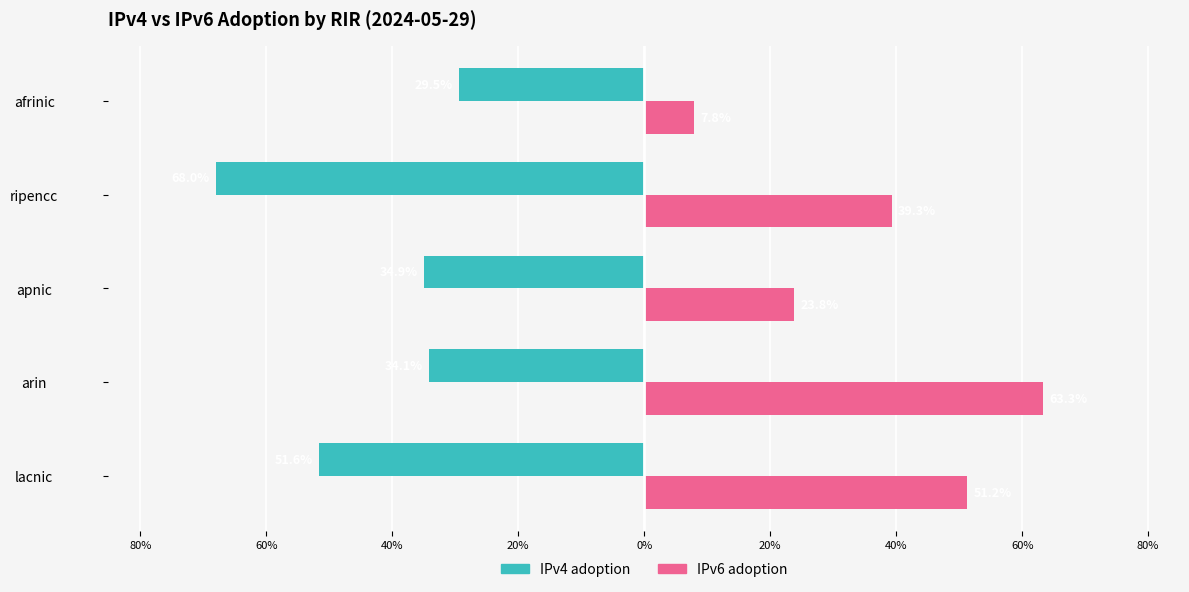

What are all the series names shown in the legend?

IPv4 adoption, IPv6 adoption